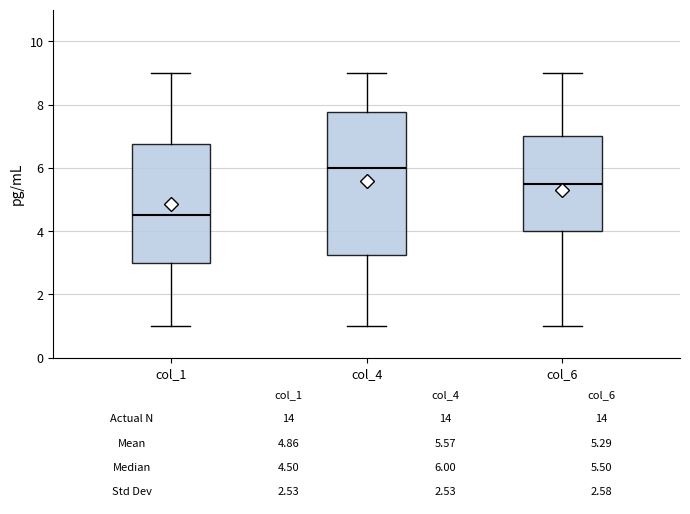

Which box is the tallest, from its lower edge to its upper edge?

col_4